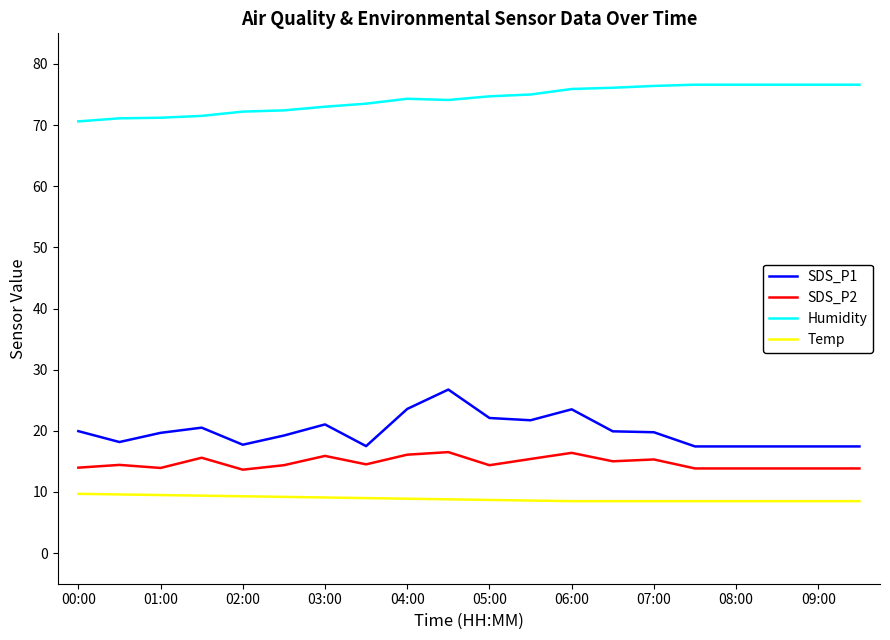

What is the difference between the maximum and minimum values in the SDS_P2 series?

2.9